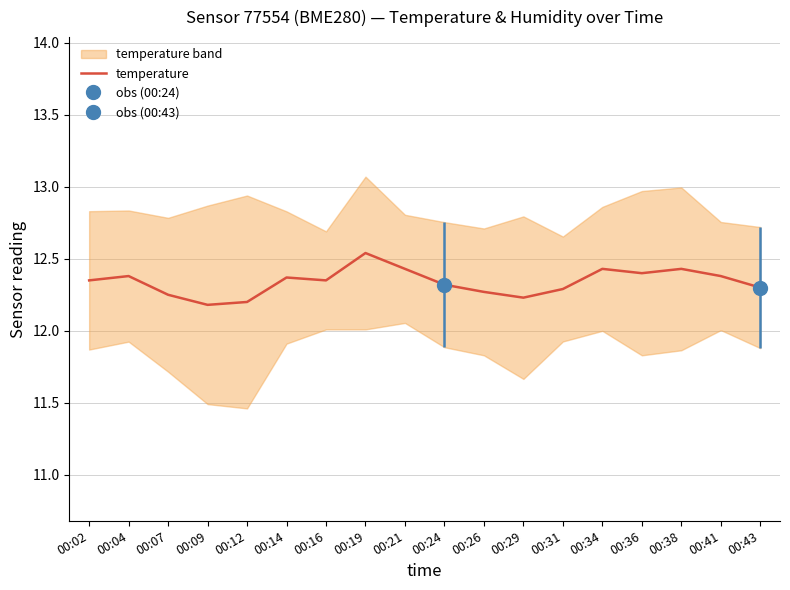

What is the value of the 7th point from the left?

12.3